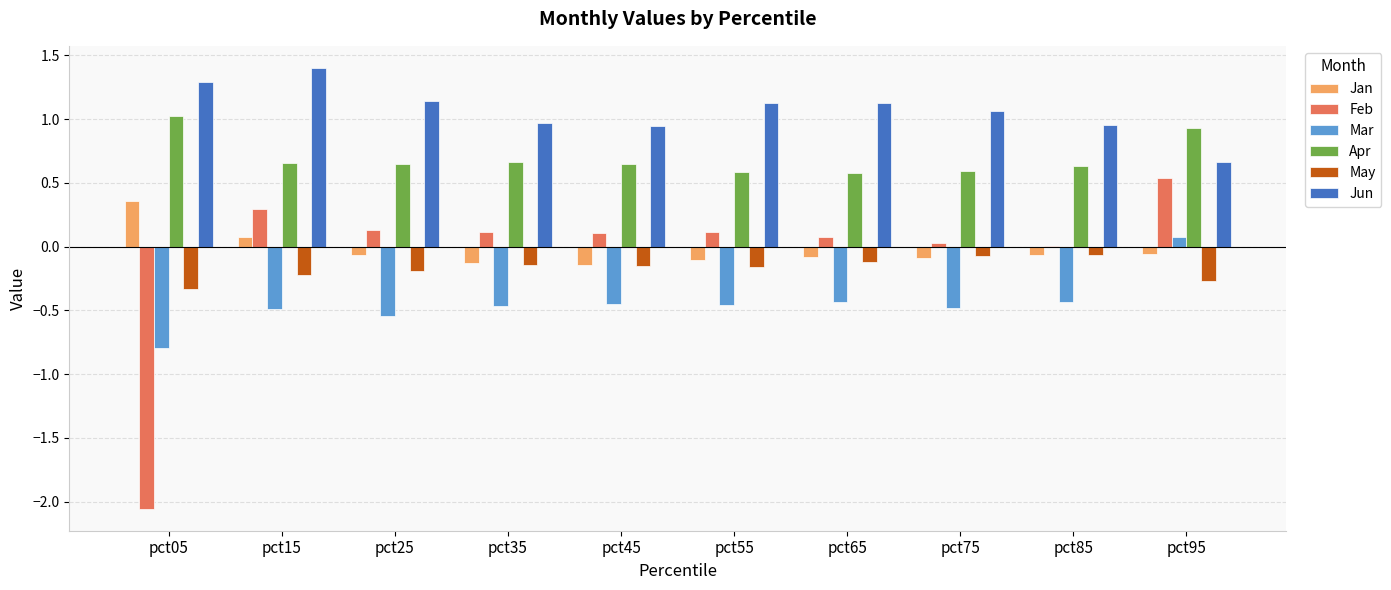

What is the sum of the Feb values at pct05 and pct35?

-1.9